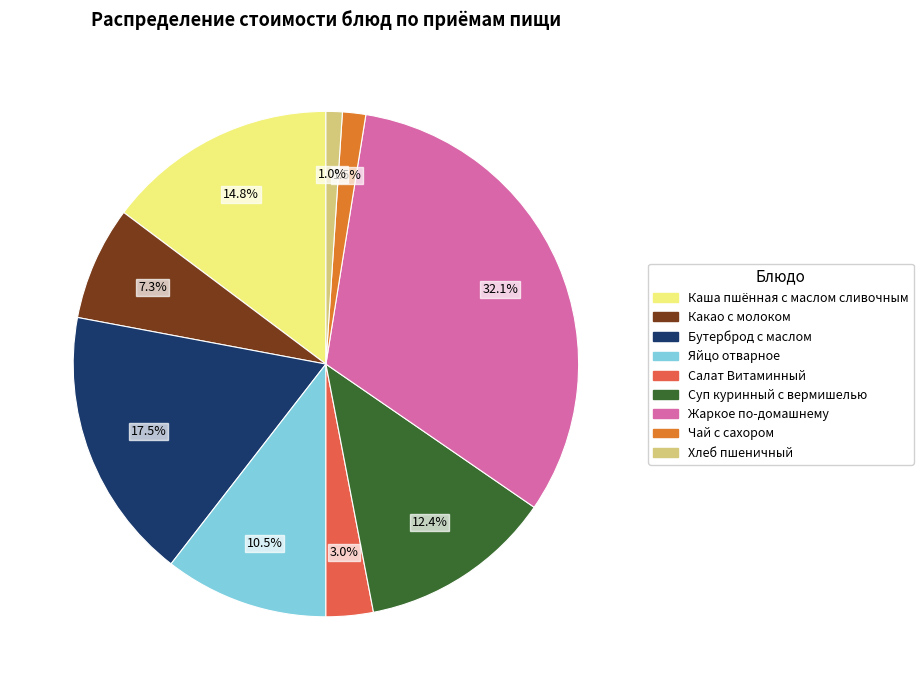

Which has a higher value, Салат Витаминный or Яйцо отварное?

Яйцо отварное